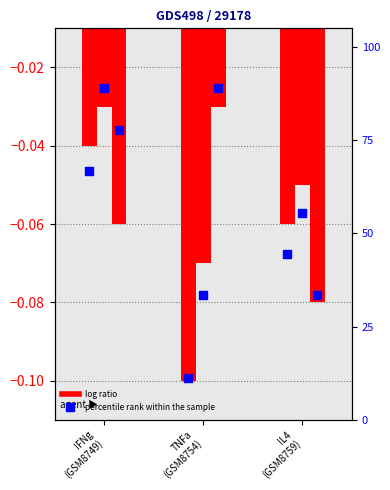

Which series reaches the minimum Y coordinate?

col_5 log ratio